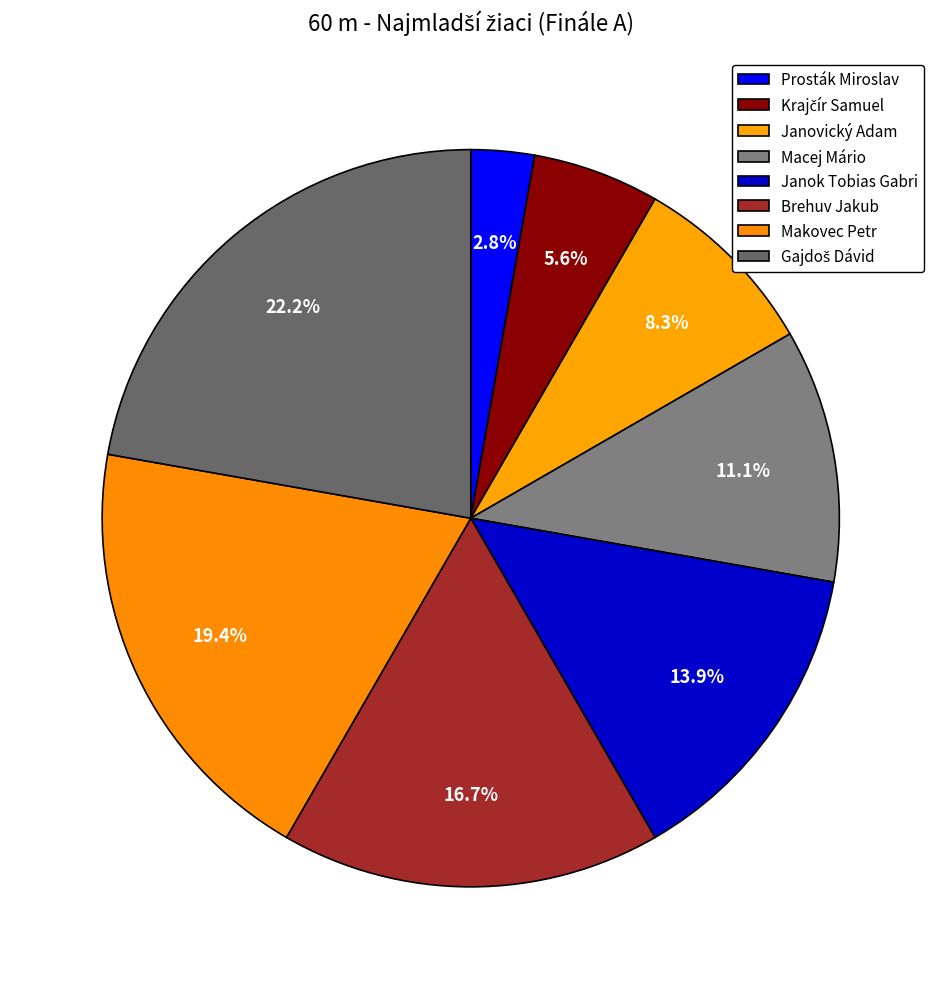

How many segments does this pie chart have?

8